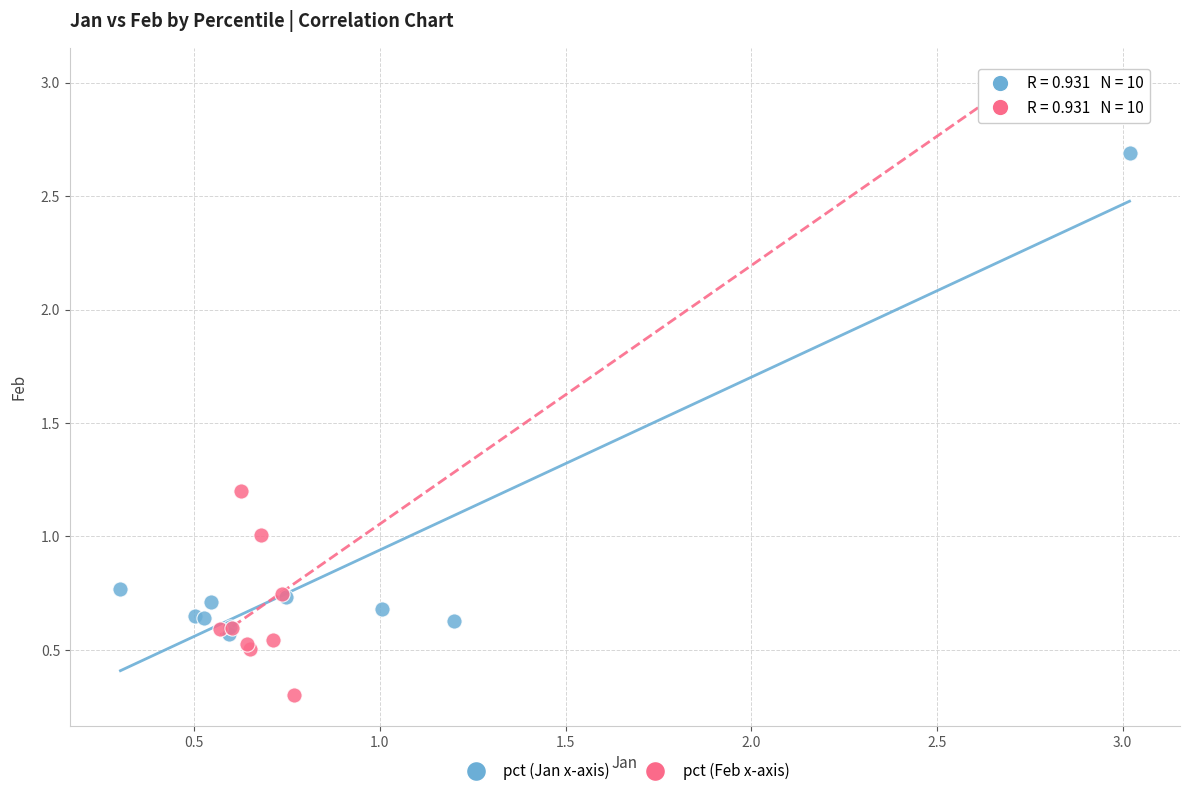

Which series reaches the minimum Y coordinate?

pct (Feb x-axis)